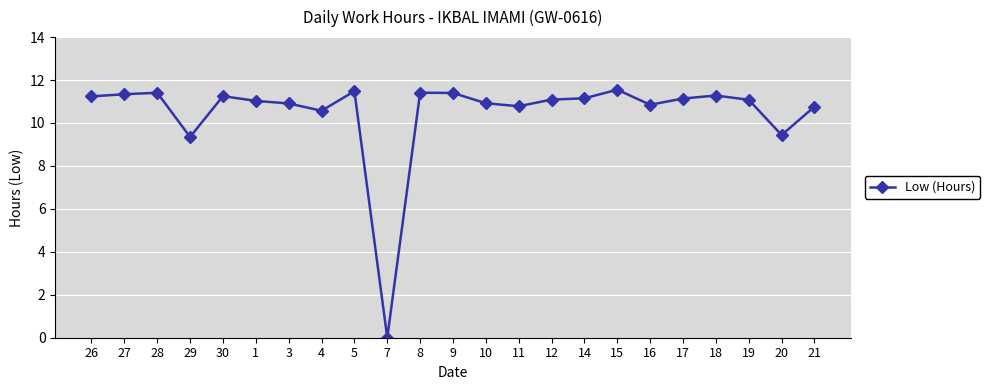

How many lines are shown in the chart?

1